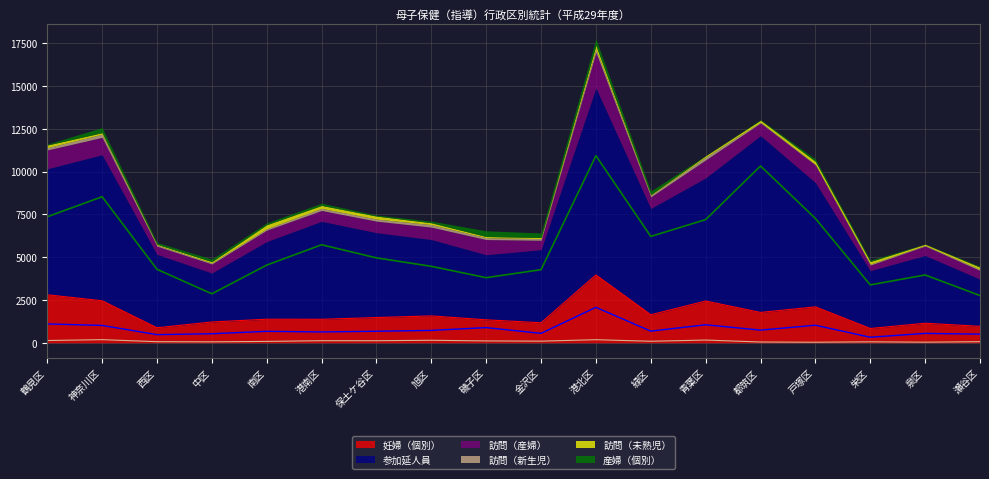

What is the difference between the highest and lowest values at 瀬谷区?

2695